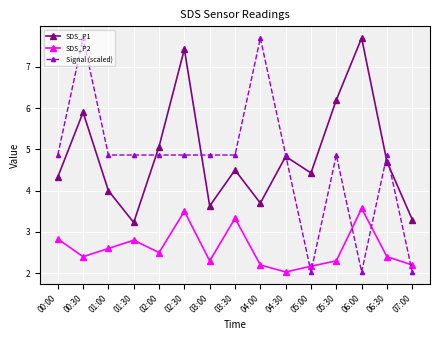

Reading left to right, extract all data points from this chart.

SDS_P1: 4.3	5.9	4.0	3.2	5.1	7.4	3.6	4.5	3.7	4.8	4.4	6.2	7.7	4.7	3.3
SDS_P2: 2.8	2.4	2.6	2.8	2.5	3.5	2.3	3.3	2.2	2.0	2.2	2.3	3.6	2.4	2.2
Signal (scaled): 4.9	7.7	4.9	4.9	4.9	4.9	4.9	4.9	7.7	4.9	2.0	4.9	2.0	4.9	2.0